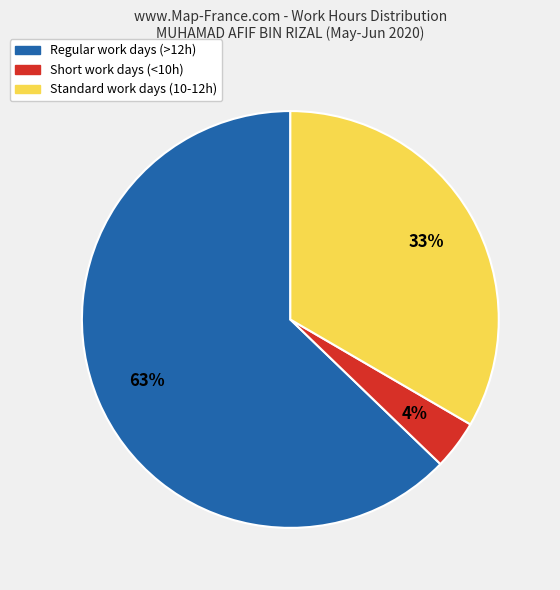

To the nearest percent, what is the average slice percentage?

33%